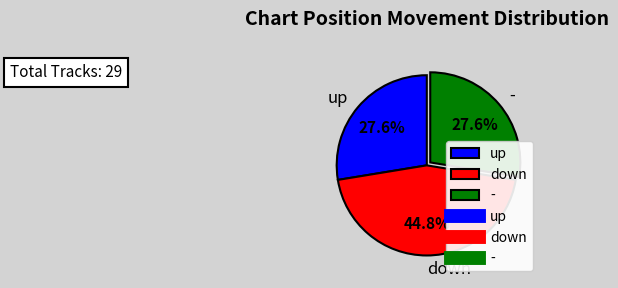

True or false: - accounts for 36% of the total.

False